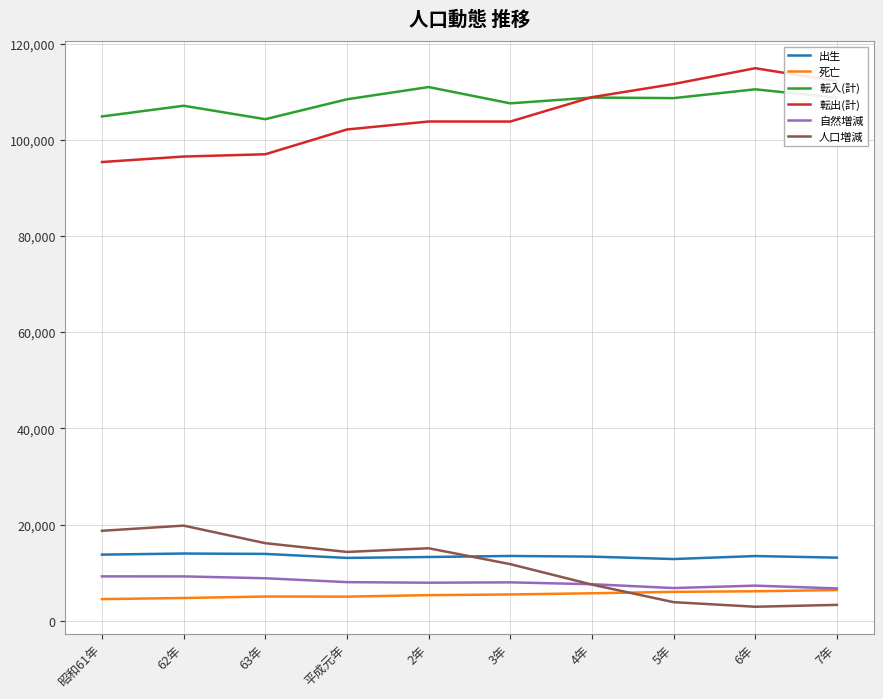

What position from the left is 6年?

9